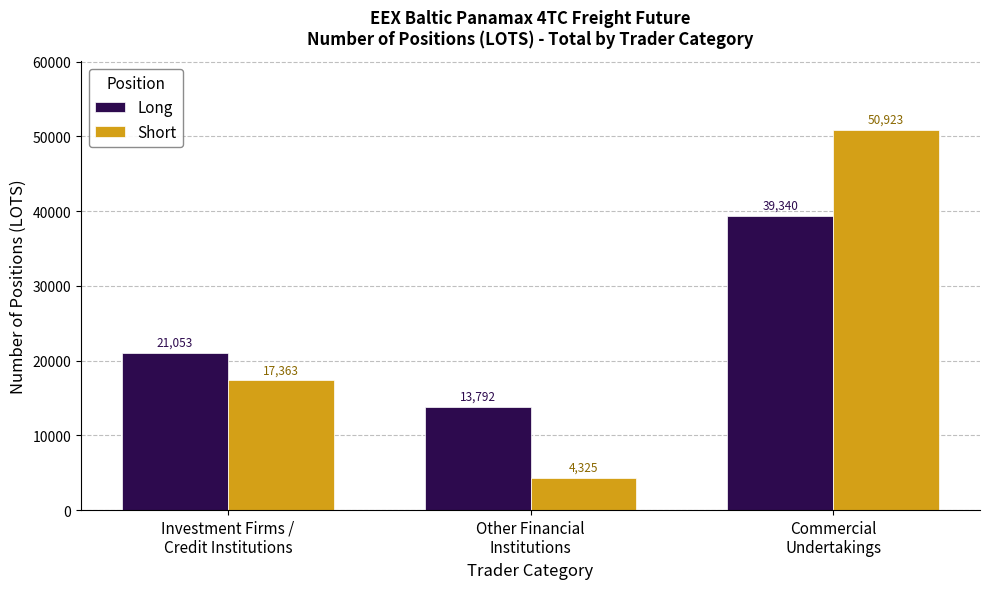

The value of Short at Investment Firms /
Credit Institutions is 17362.6. True or false?

True